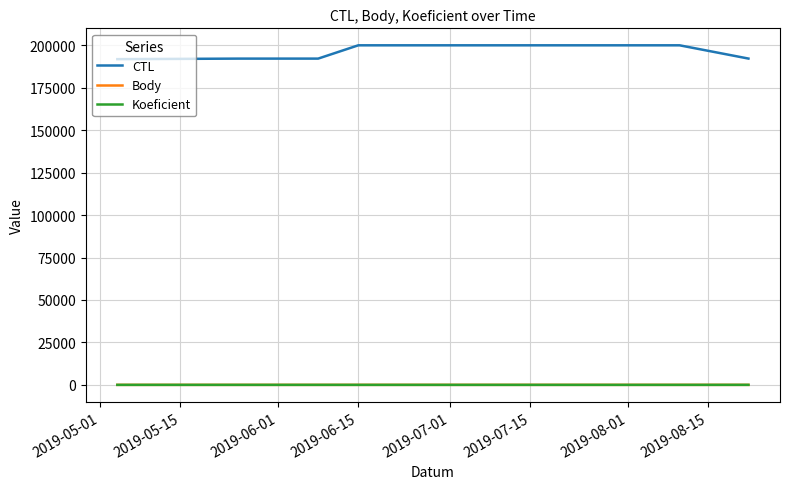

Which series has the largest range (max minus min)?

CTL